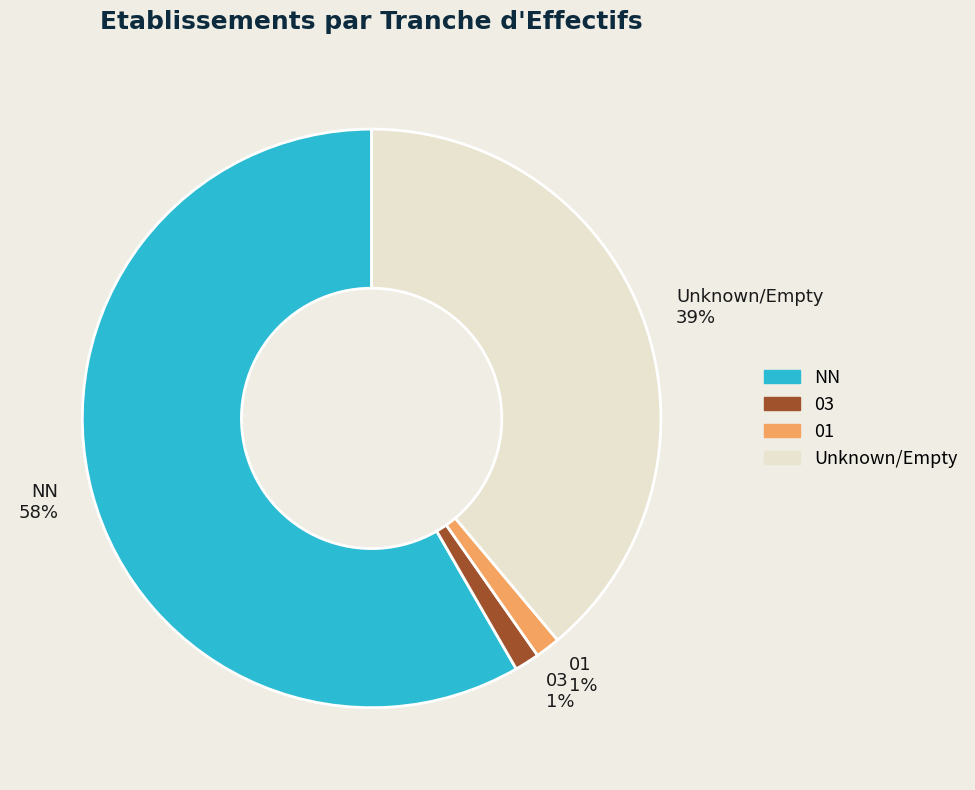

Which category has the biggest portion of the pie?

NN